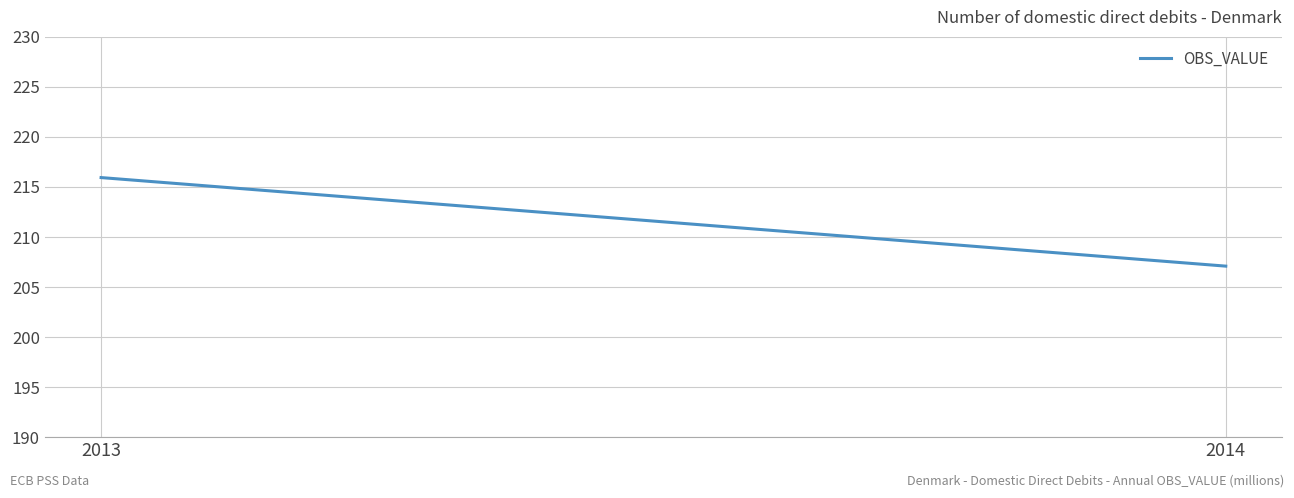

List the labels in order of value, smallest first.

2014, 2013